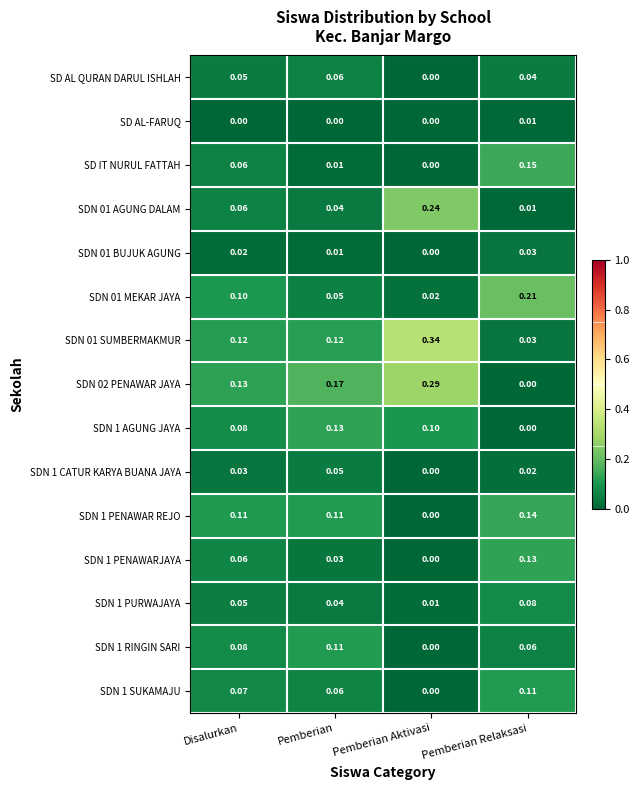

At which label does SDN 1 CATUR KARYA BUANA JAYA reach its peak?

Pemberian